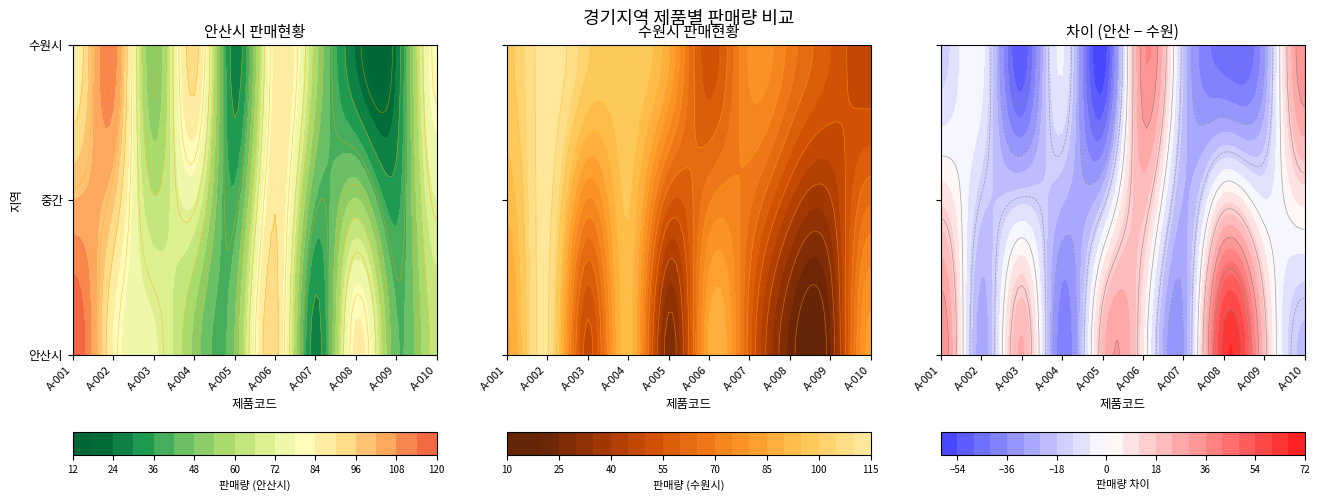

True or false: 수원시 판매량 has a value of 18 at A-007.

False